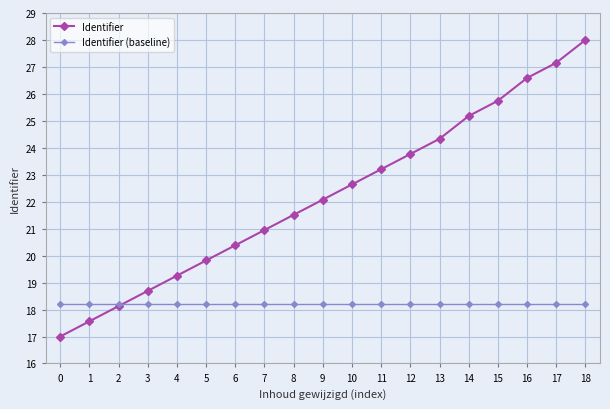

What is the difference between the second highest and minimum values in the Identifier series?

10.2